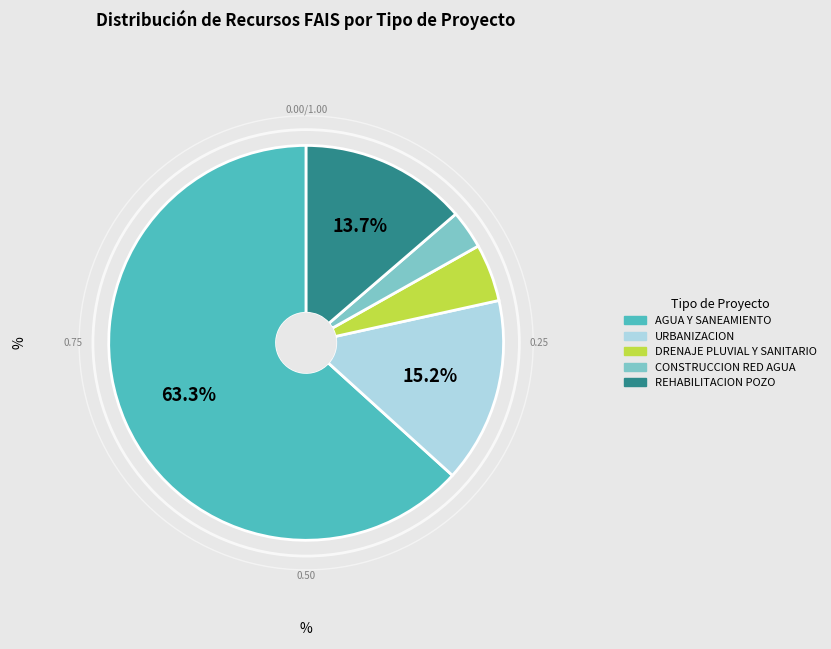

How many slices are in this pie chart?

5